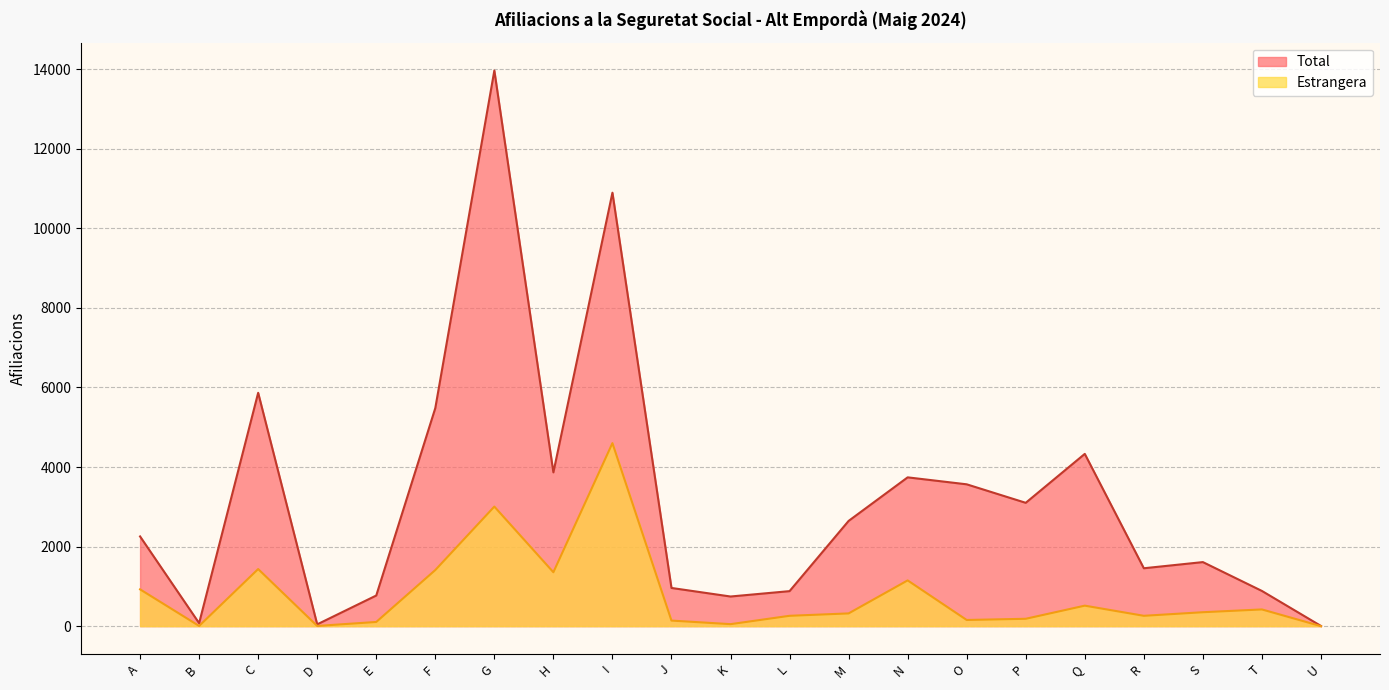

What is the sum of all Total values?

67135